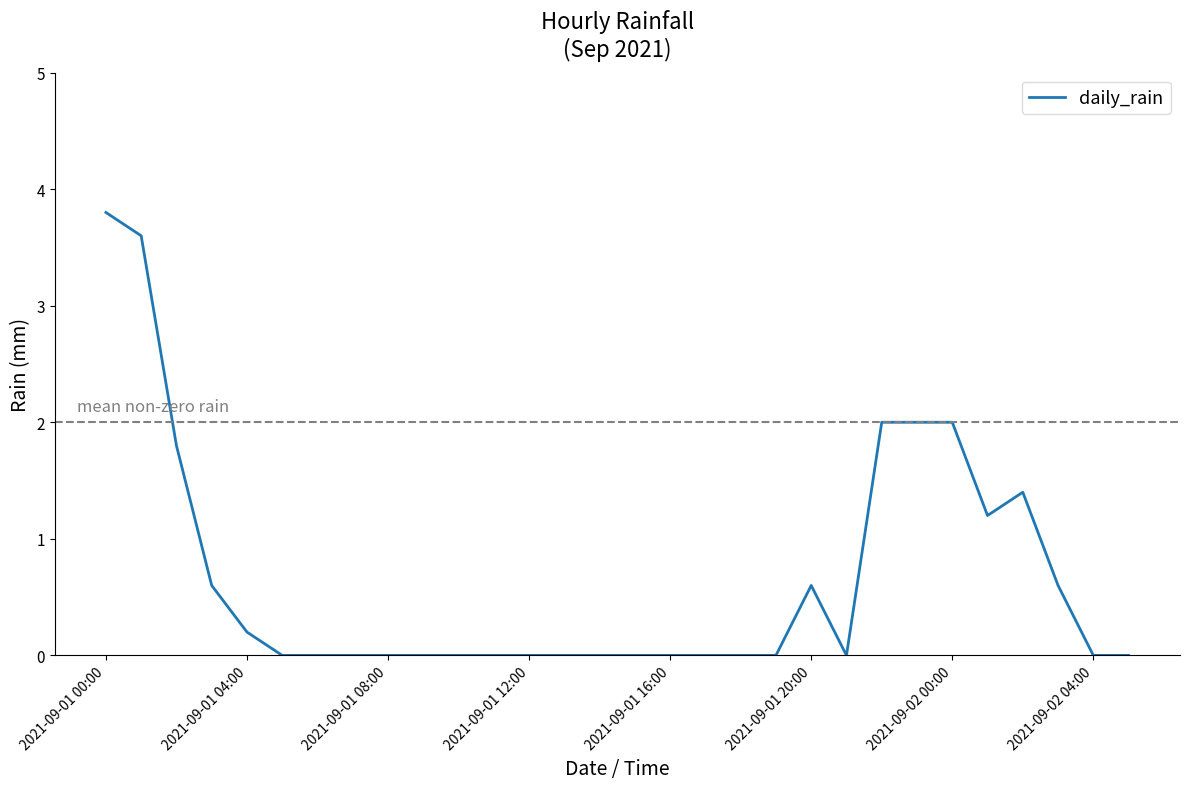

Reading right to left, list all the values displayed in this chart.

0.0	0.0	0.6	1.4	1.2	2.0	2.0	2.0	0.0	0.6	0.0	0.0	0.0	0.0	0.0	0.0	0.0	0.0	0.0	0.0	0.0	0.0	0.0	0.0	0.0	0.2	0.6	1.8	3.6	3.8